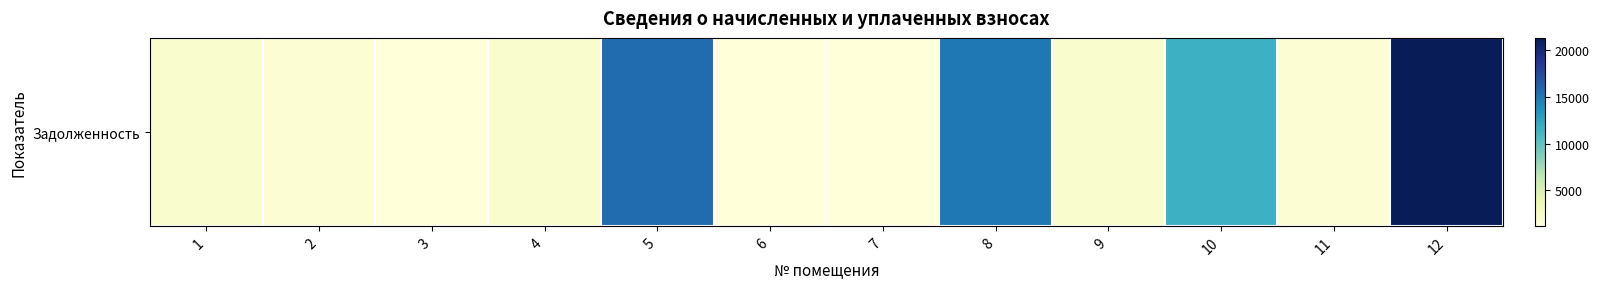

Which category has the highest value across all series?

12